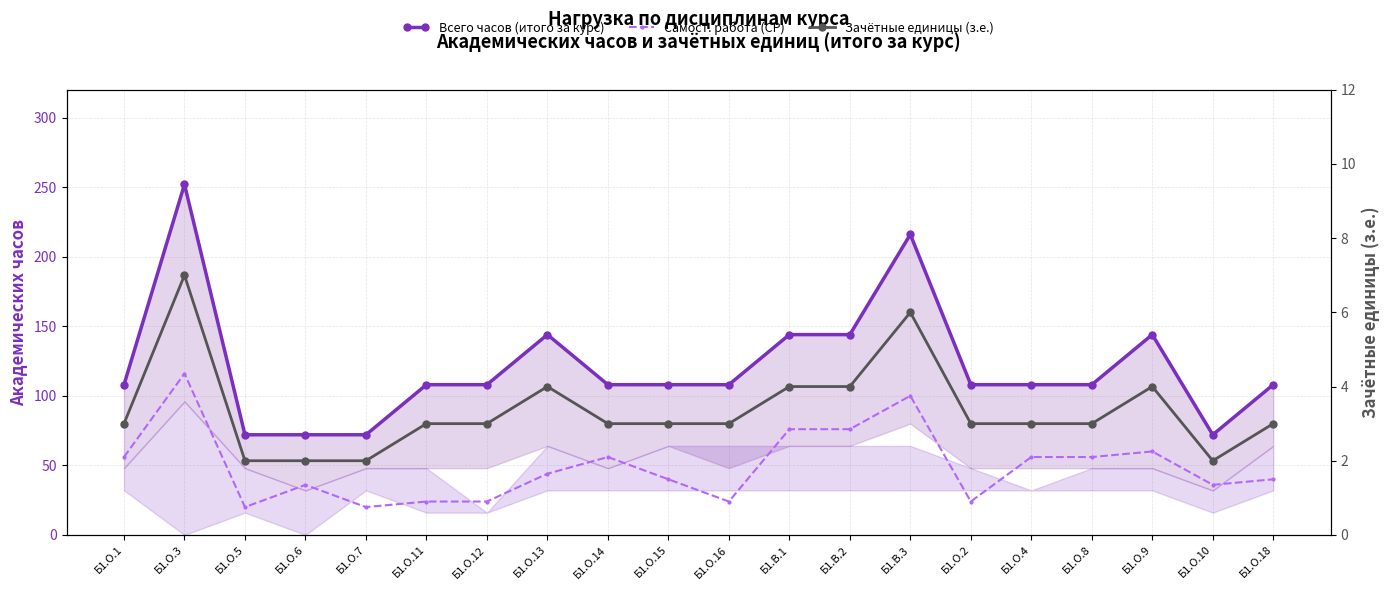

Is it true that Зачётные единицы (з.е.) equals 4 at Б1.В.1?

True